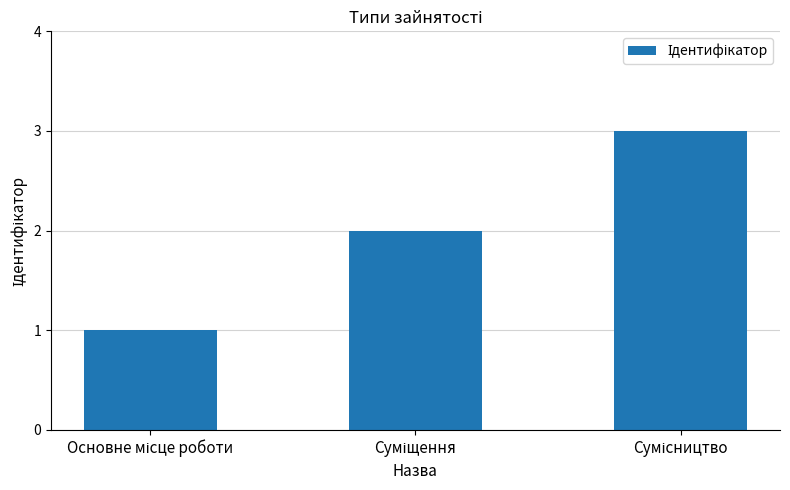

What is the sum of all values?

6